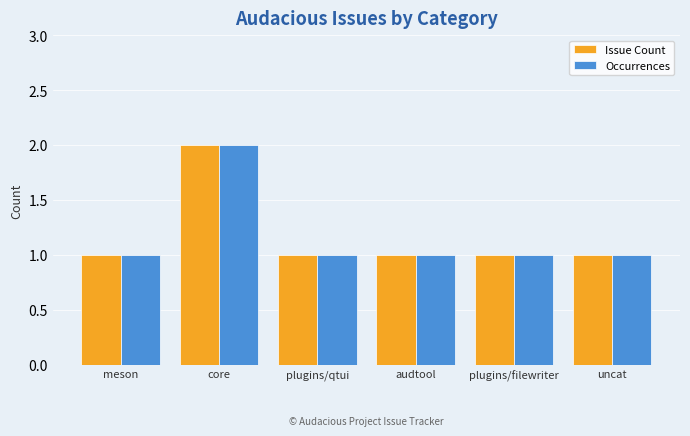

Reading left to right, transcribe all the data shown in this chart.

Issue Count: meson=1	core=2	plugins/qtui=1	audtool=1	plugins/filewriter=1	uncat=1
Occurrences: meson=1	core=2	plugins/qtui=1	audtool=1	plugins/filewriter=1	uncat=1